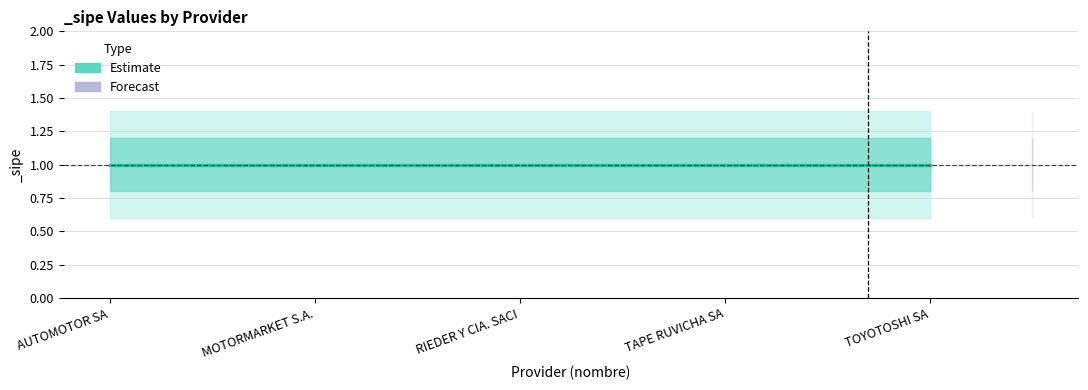

Which category has the highest value across all series?

AUTOMOTOR SA